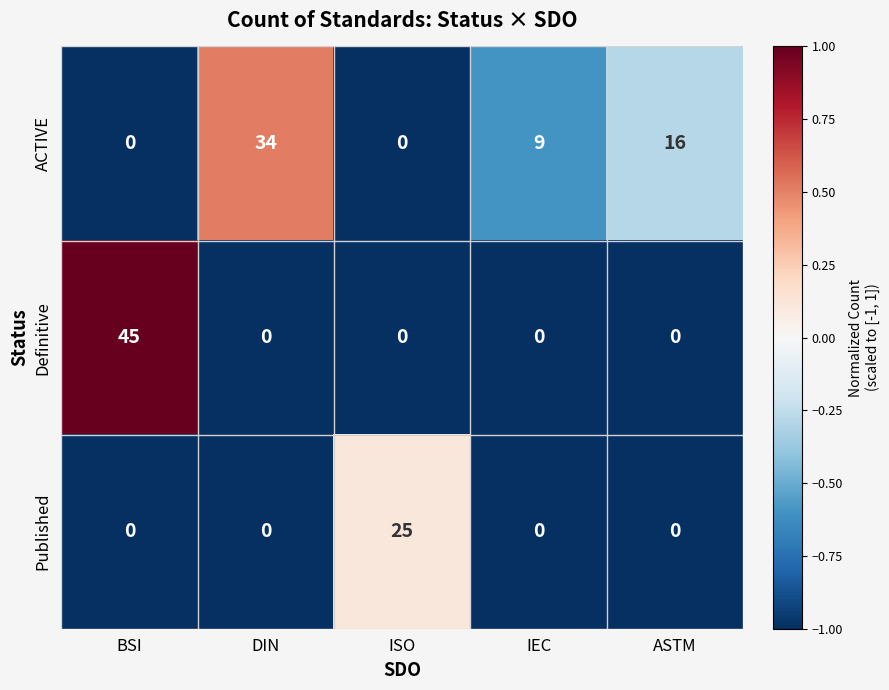

Reading left to right, transcribe all the data shown in this chart.

ACTIVE: BSI=0	DIN=34	ISO=0	IEC=9	ASTM=16
Definitive: BSI=45	DIN=0	ISO=0	IEC=0	ASTM=0
Published: BSI=0	DIN=0	ISO=25	IEC=0	ASTM=0